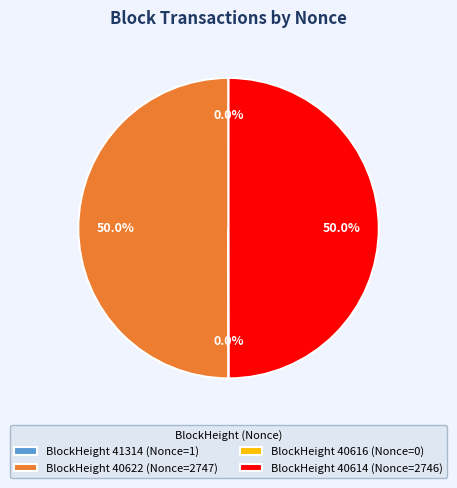

What percentage is NOT represented by BlockHeight 40614 (Nonce=2746)?

50.0%